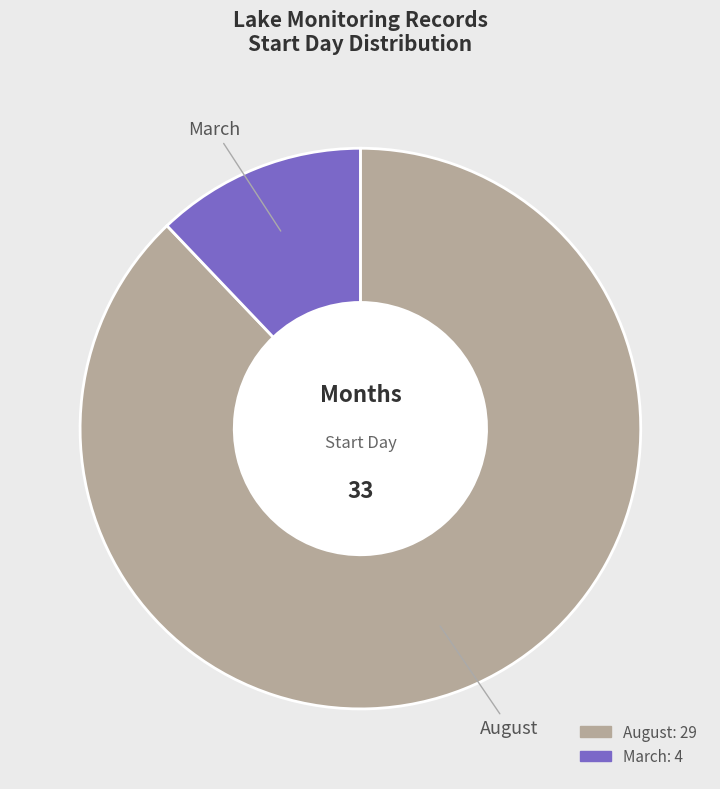

Does any single category account for the majority?

Yes